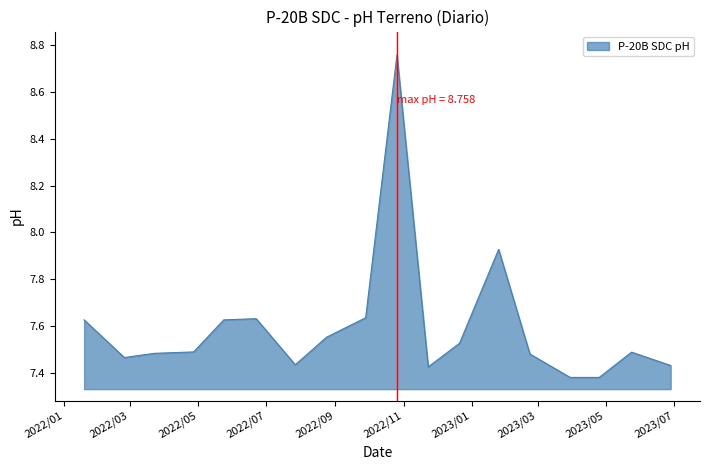

What is the difference between the maximum and minimum values?

1.4